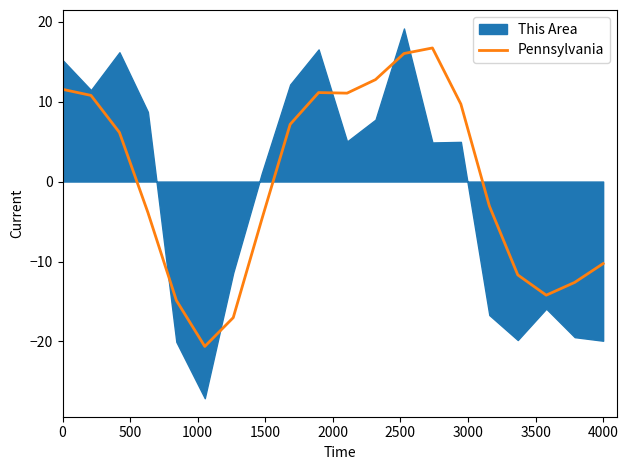

The value of Pennsylvania at 0 is 6.5. True or false?

False